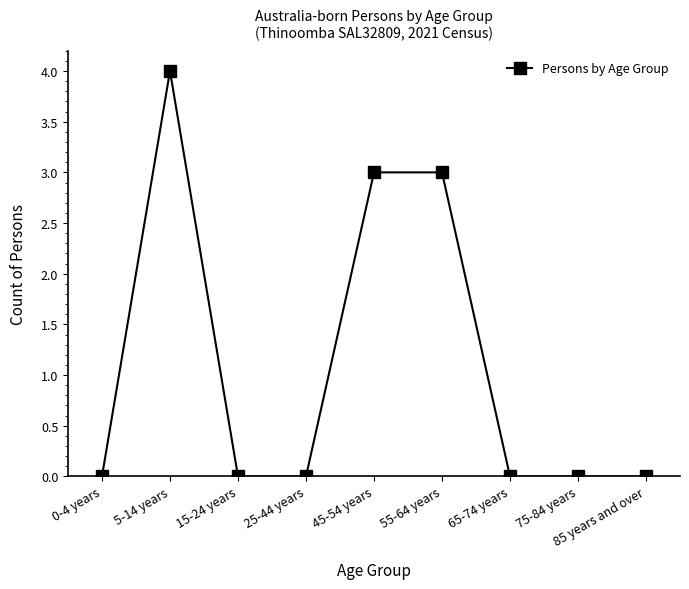

Where is the first local maximum?

5-14 years